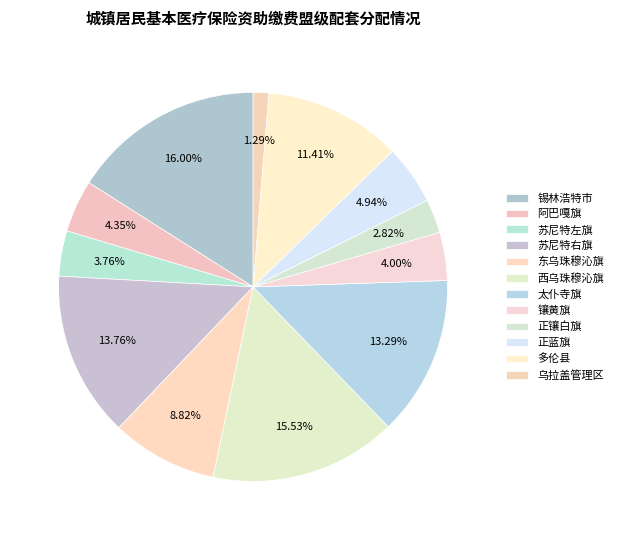

Approximately how many times larger is the value at 正蓝旗 compared to 西乌珠穆沁旗?

0.3